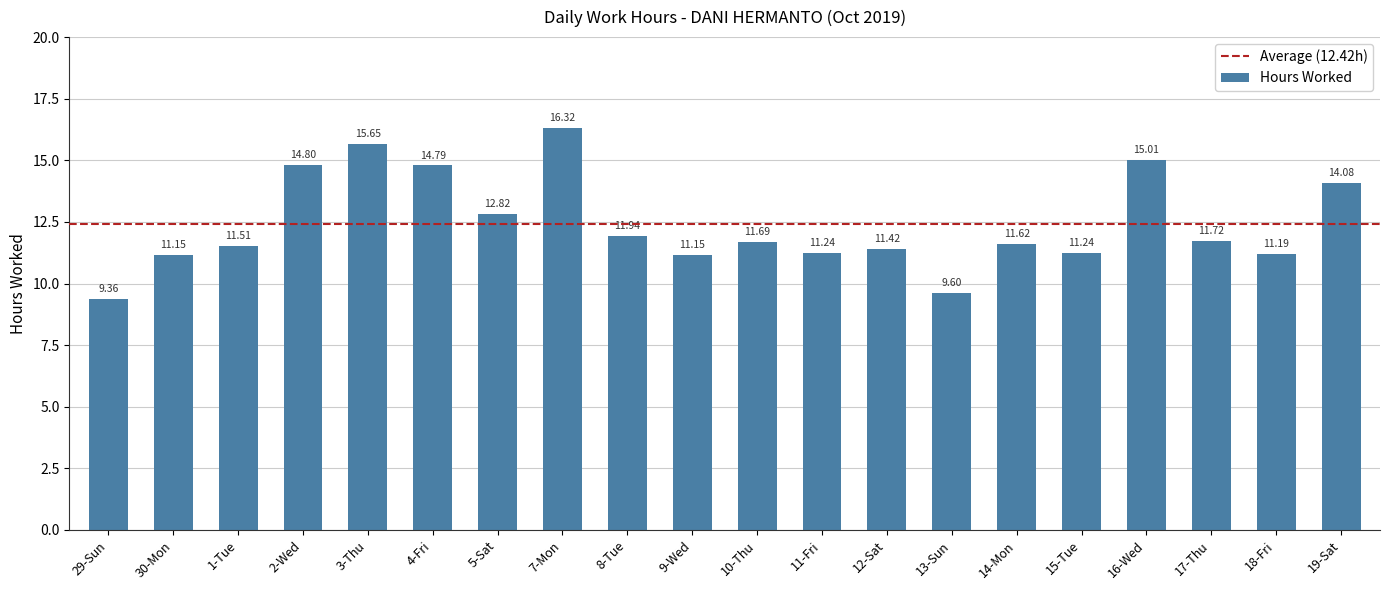

At which category does the chart reach its minimum across all series?

29-Sun